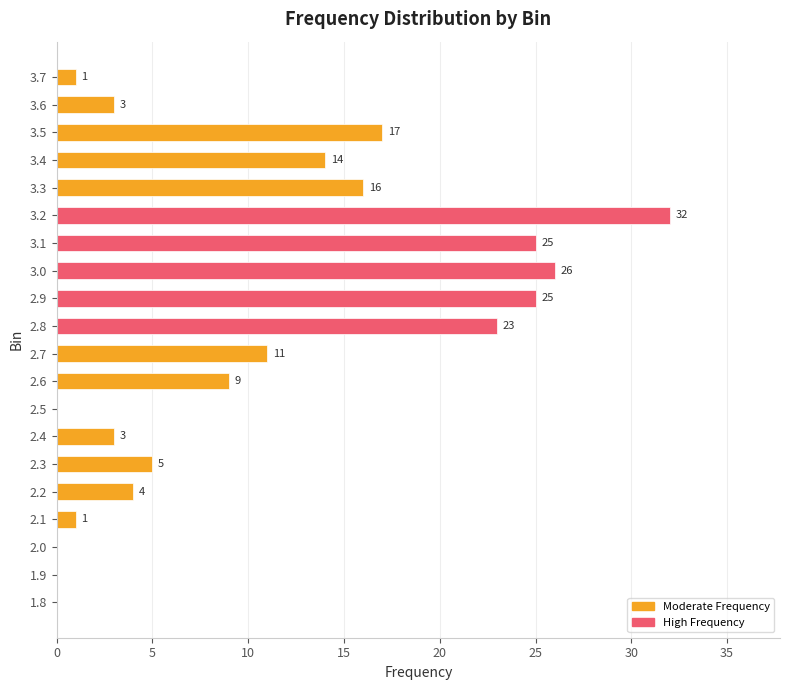

Are the bars horizontal?

Yes